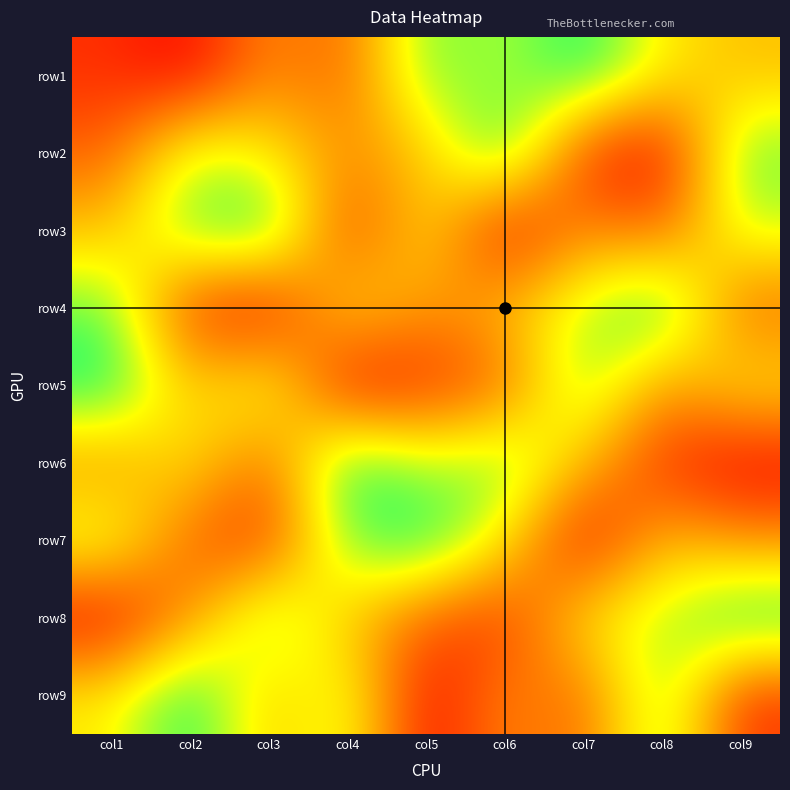

Rank the series at col3 from highest to lowest value.

row3, row8, row5, row2, row9, row1, row6, row7, row4